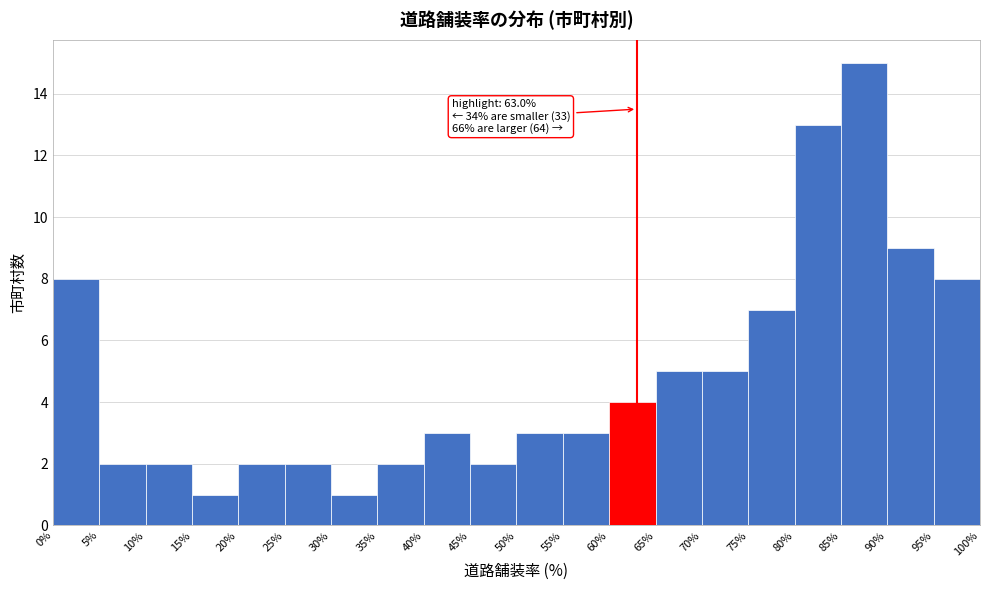

Over which range of the x-axis is the bar tallest?

85% to 90%